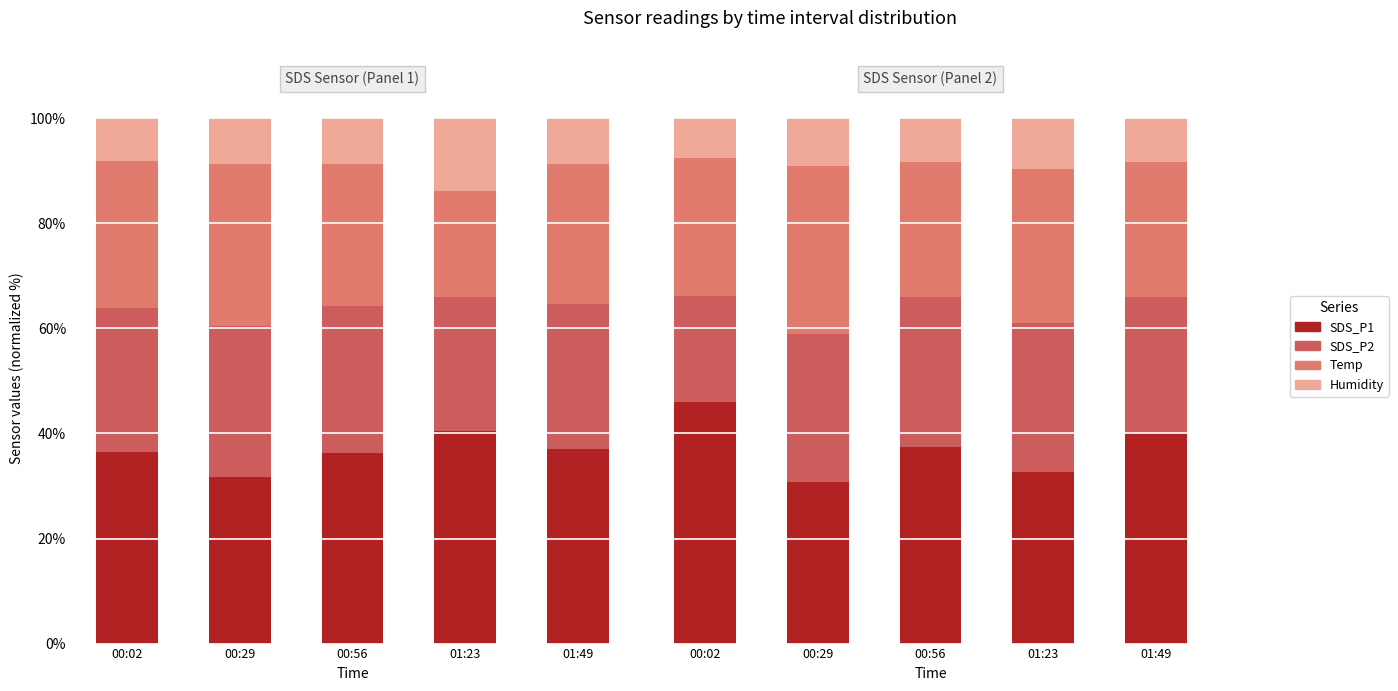

At how many categories does at least one series exceed 17?

5